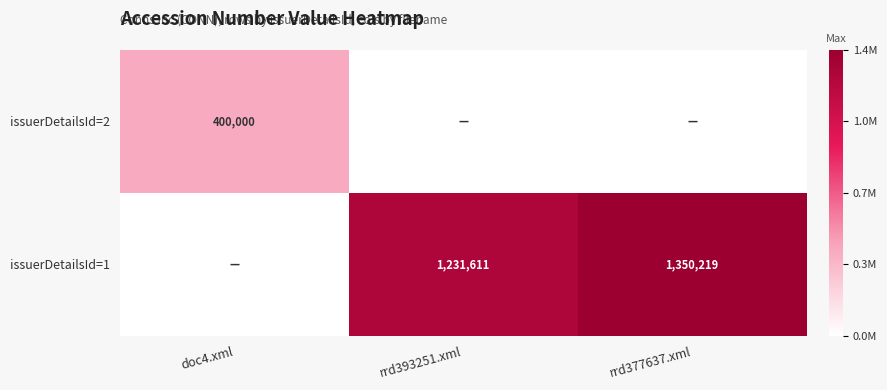

The value of issuerDetailsId=1 at rrd393251.xml is 636916. True or false?

False